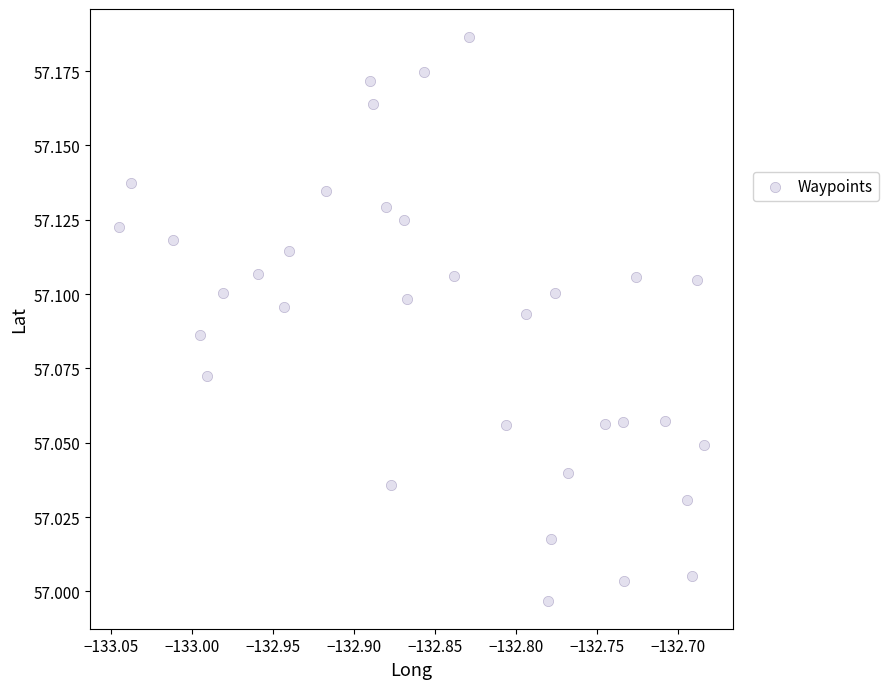

What is the range of X values (max minus min)?

0.4